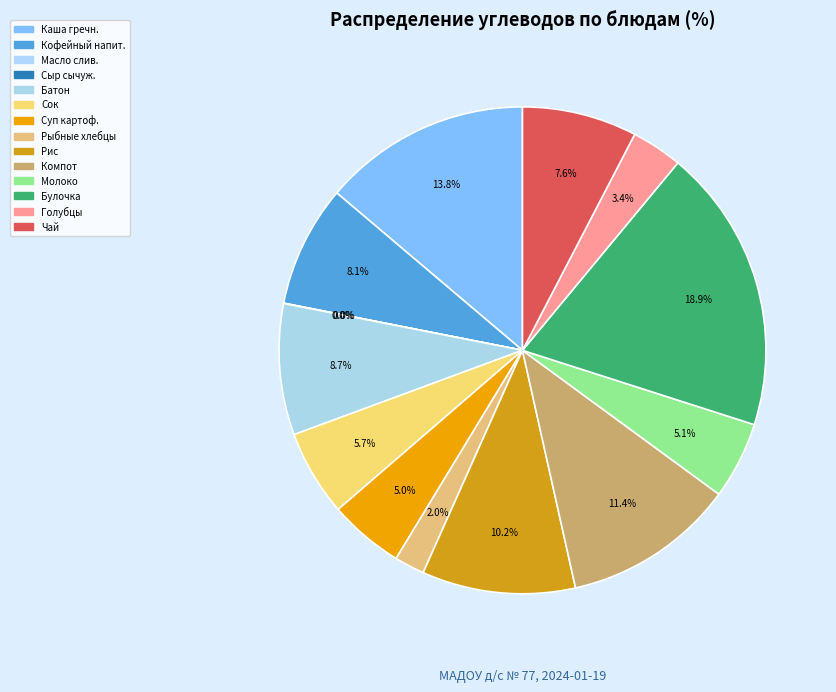

Does any single category account for the majority?

No